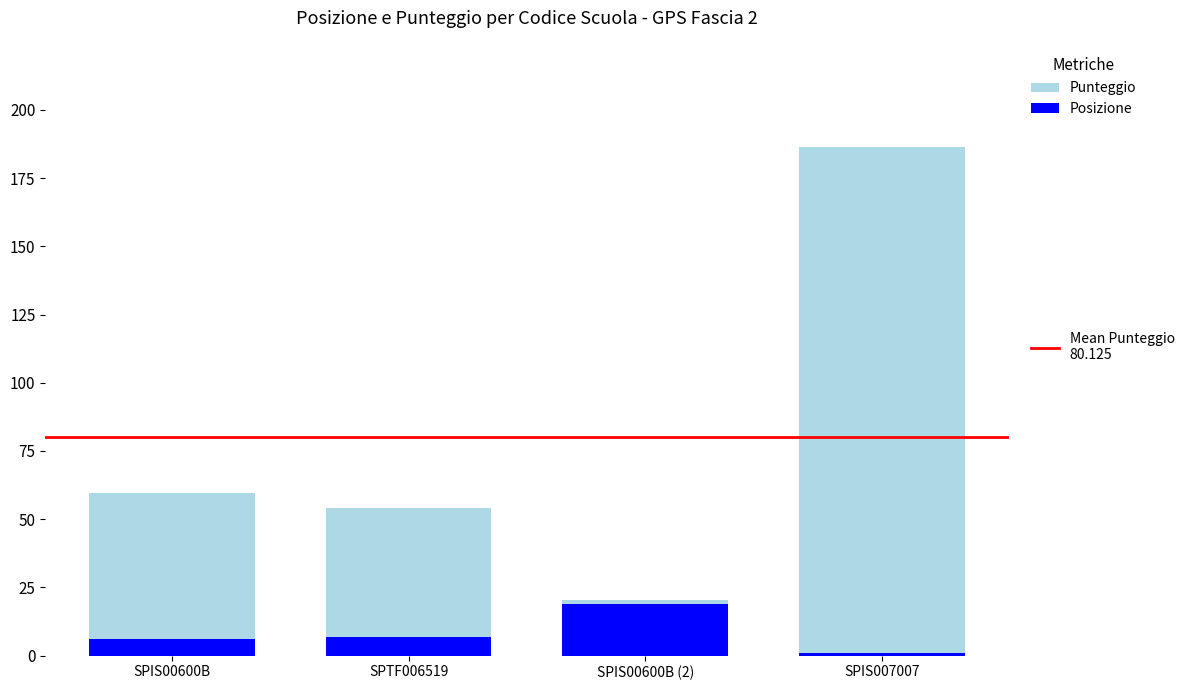

Reading left to right, list all the values displayed in this chart.

Punteggio: 59.5	54.0	20.5	186.5
Posizione: 6.0	7.0	19.0	1.0